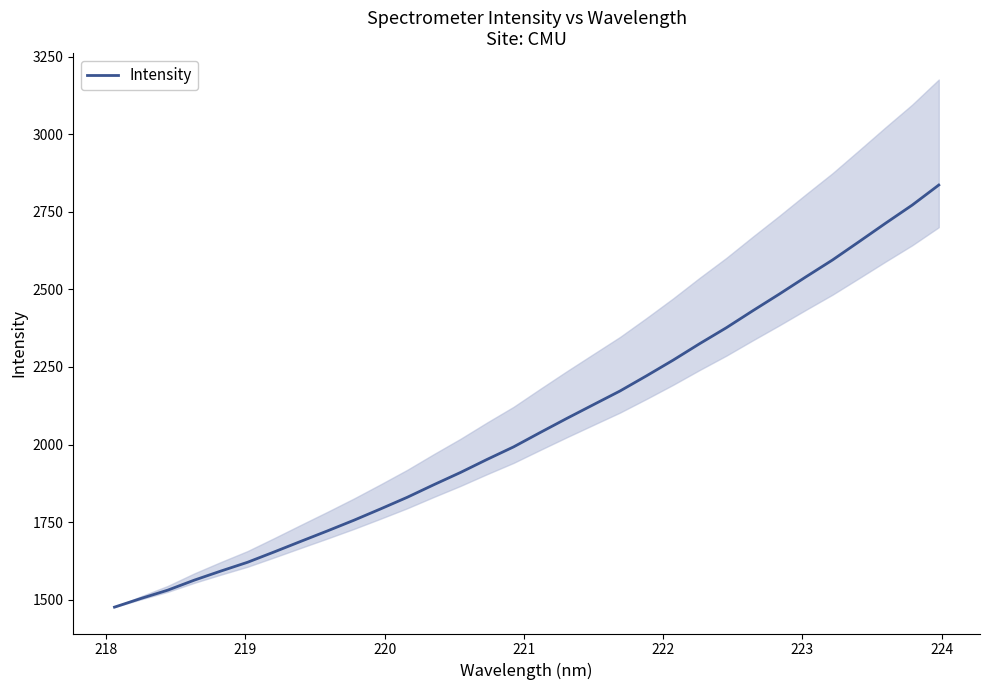

True or false: the data has more than 0 interior local peaks.

False